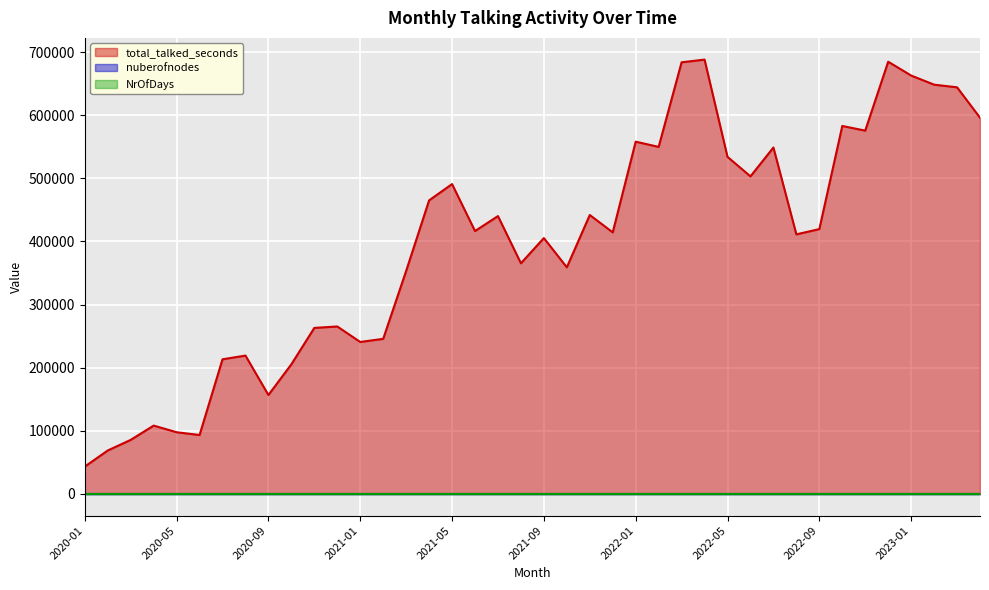

Is it true that NrOfDays equals 0.0 at 2022-06?

True